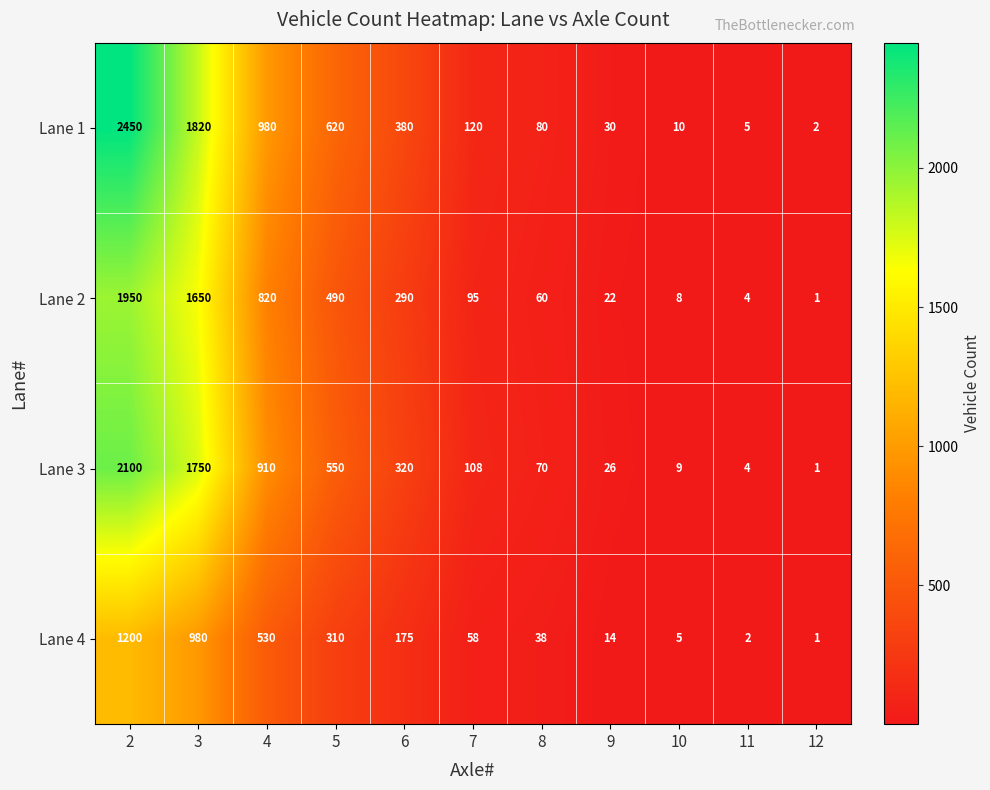

What is the highest value of the Lane 2 series?

1950